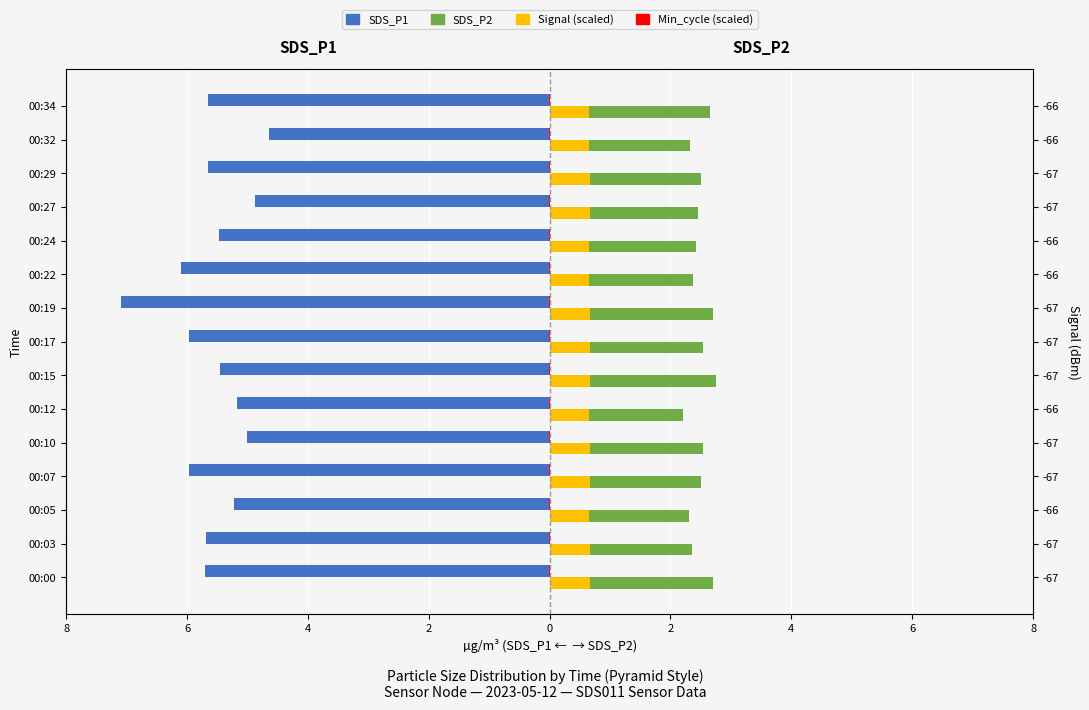

The SDS_P1 series shows -5.2 at 00:05. True or false?

True